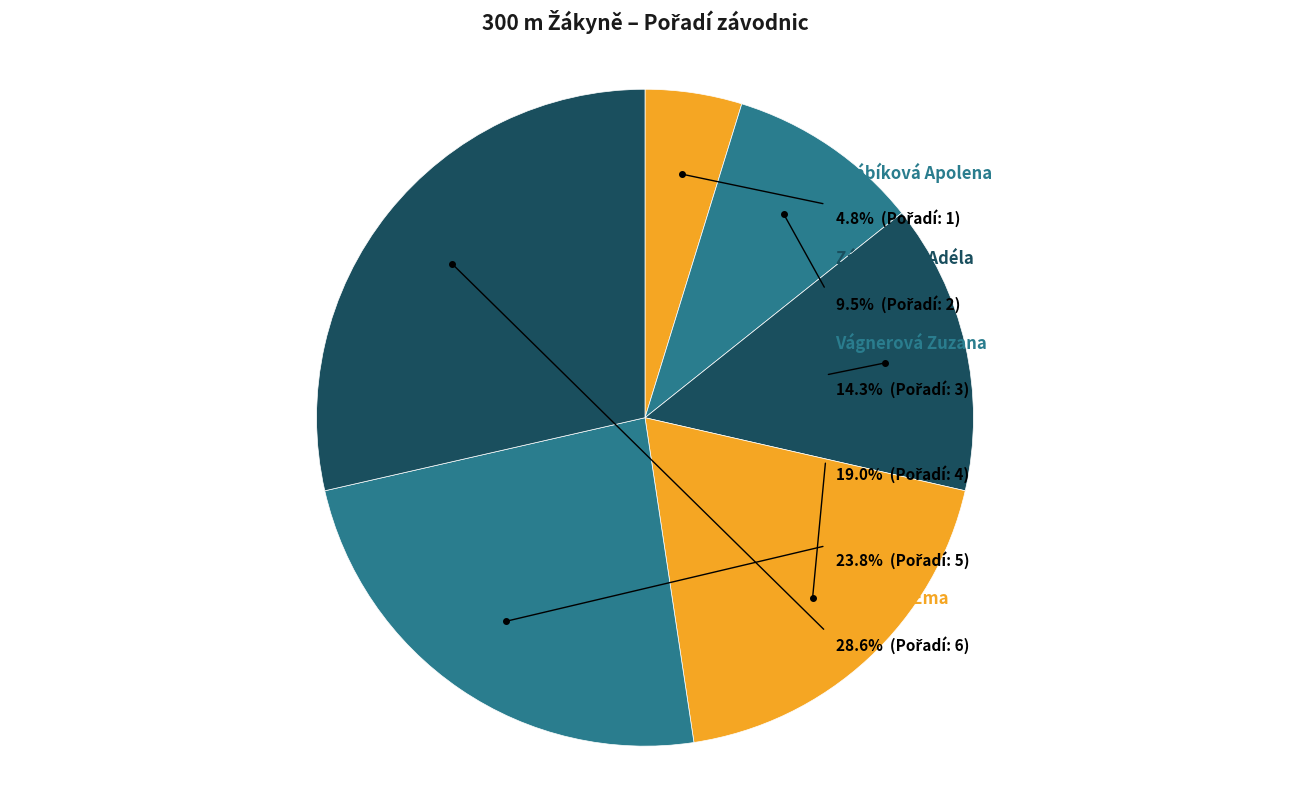

The Švábíková Apolena slice represents 11% of the pie. True or false?

False